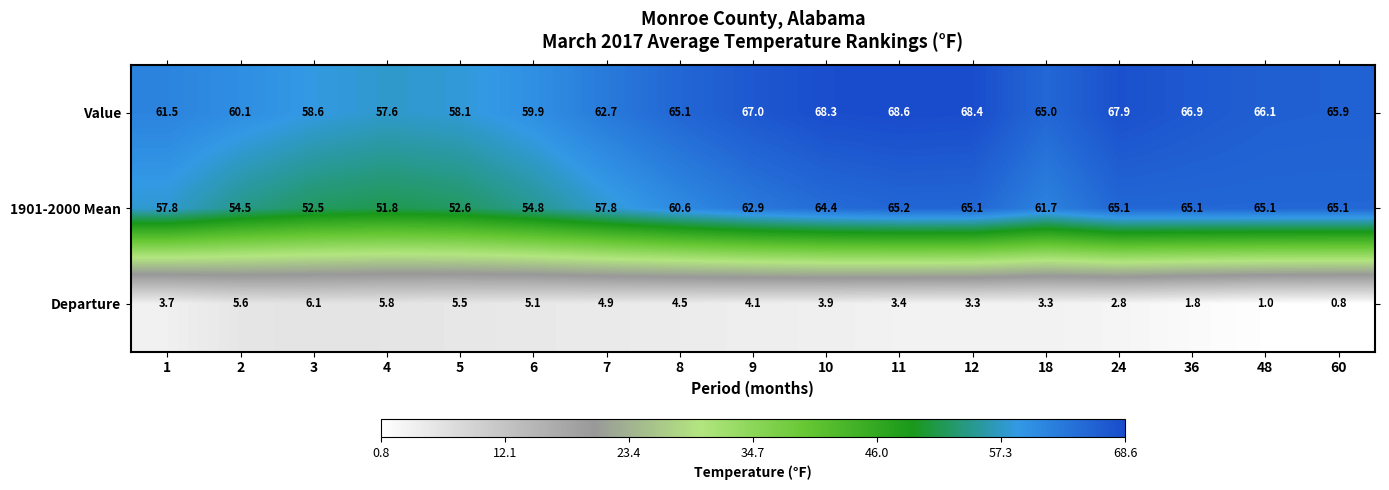

List the series in order of their peak value, lowest first.

Departure, 1901-2000 Mean, Value